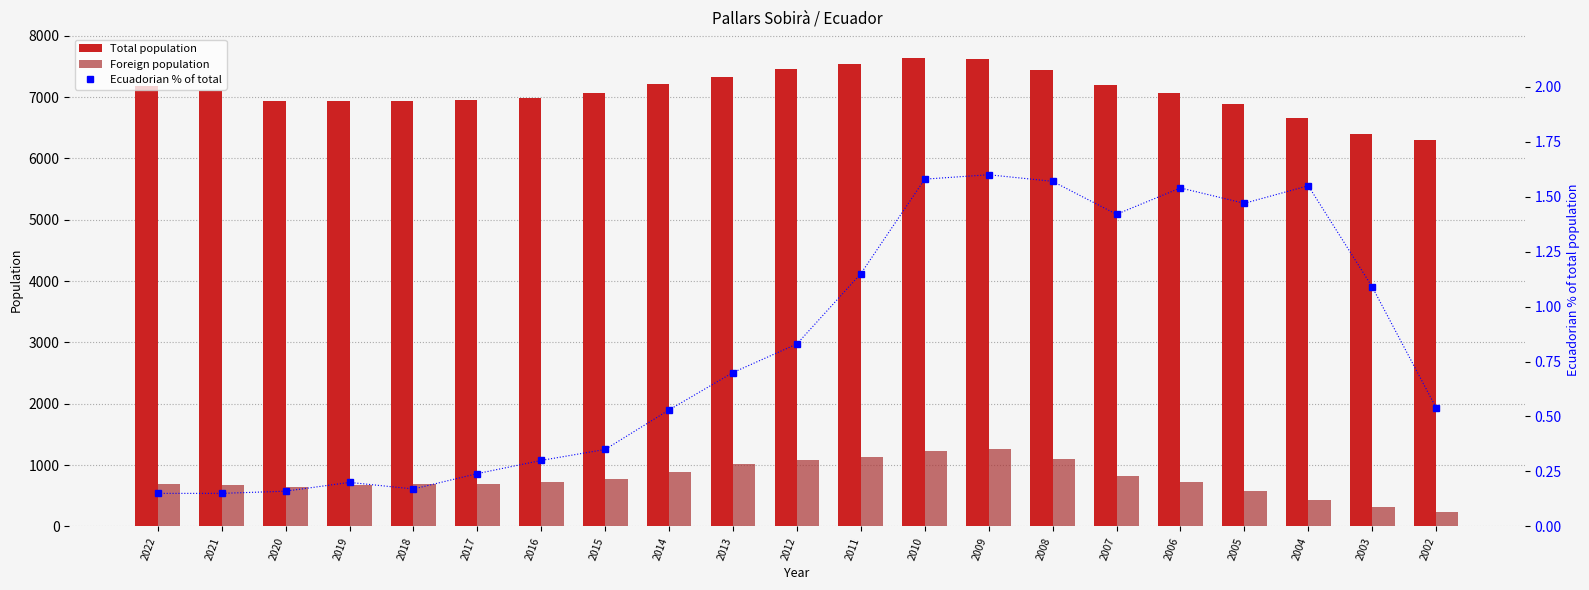

Where is Ecuadorian % of total nearest to the value 0?

2022